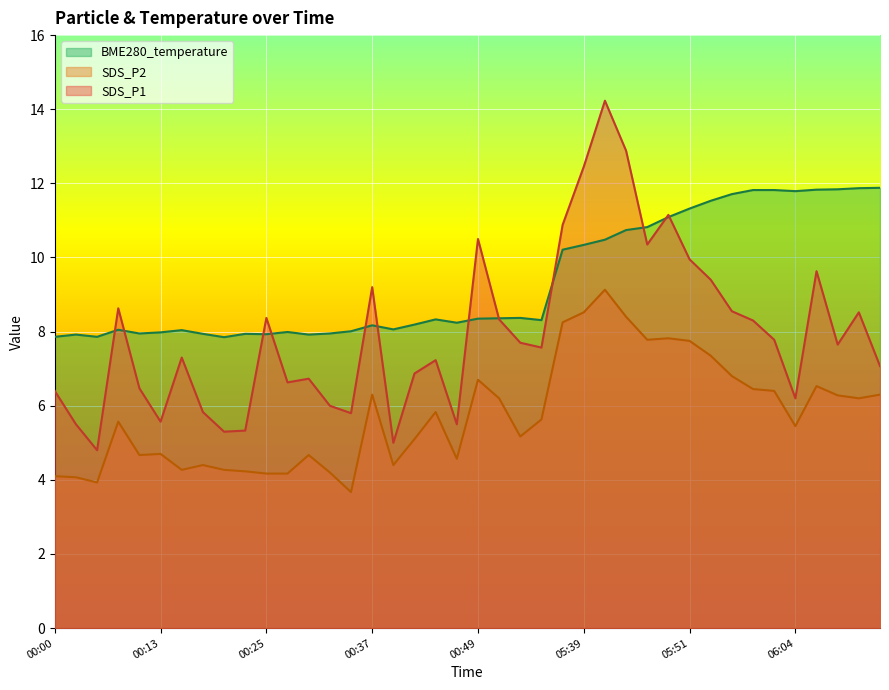

Which series has the largest range (max minus min)?

SDS_P1